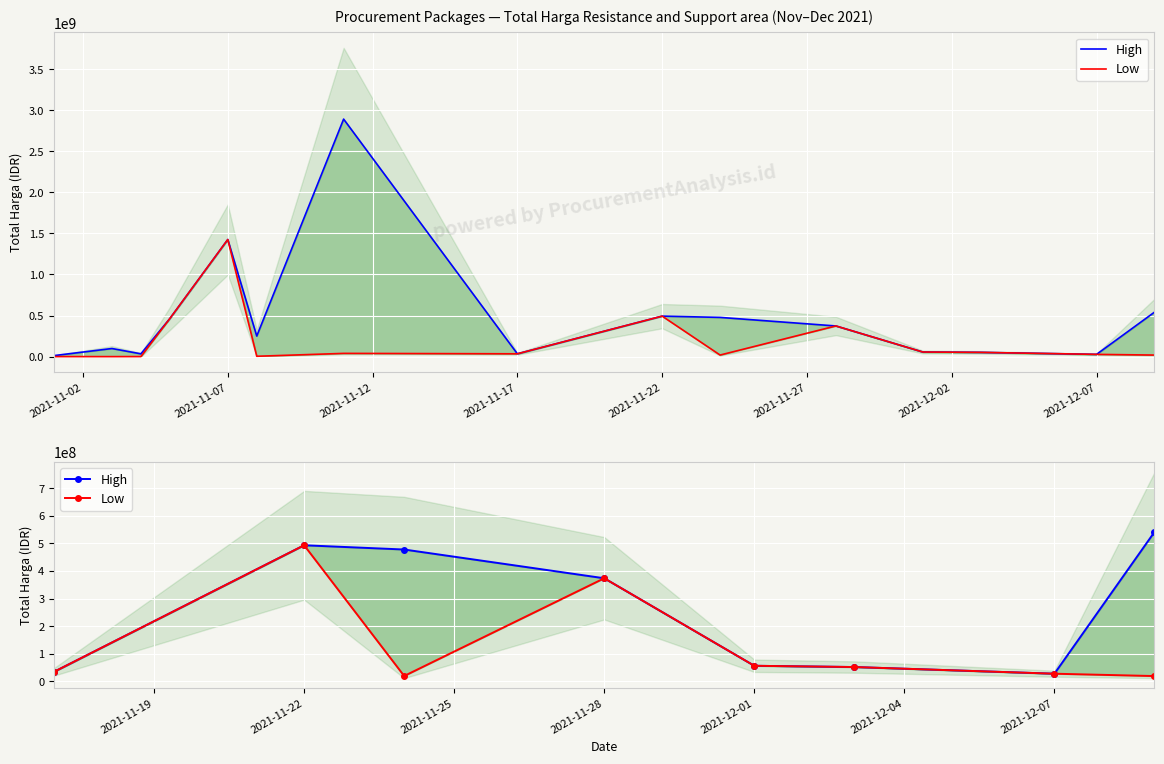

How many interior local valleys does the Low series have?

1